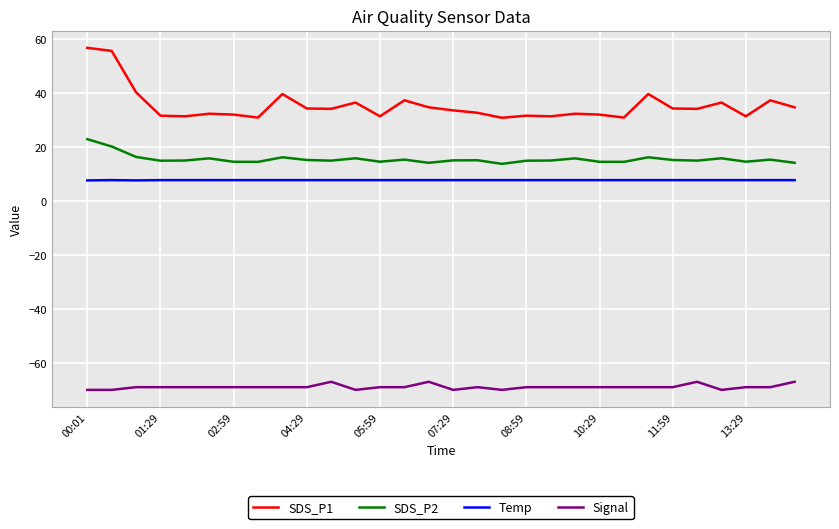

True or false: SDS_P2 and Signal cross at least once.

False